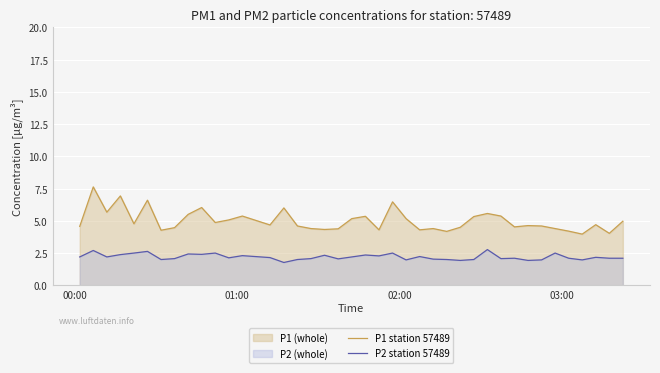

What is the lowest value of the P1 station 57489 series?

4.0